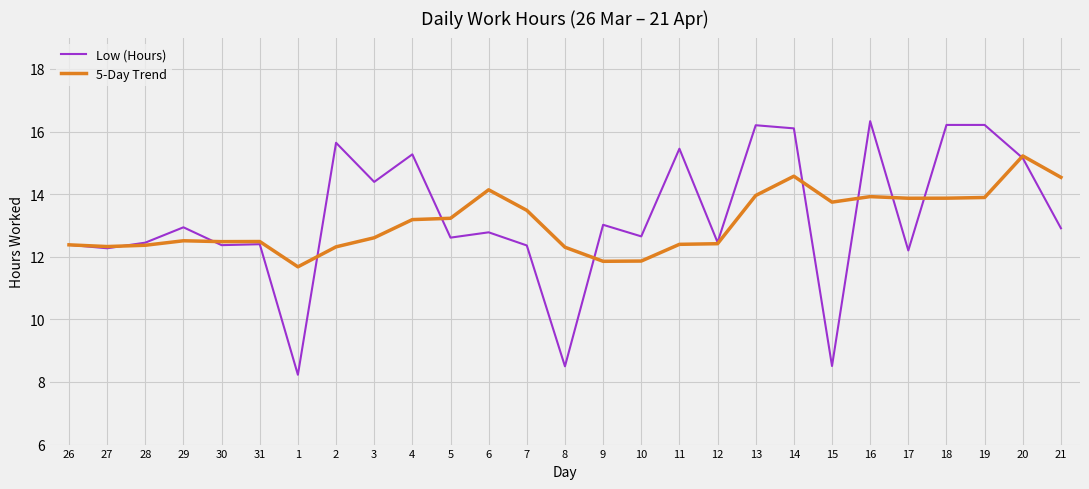

True or false: Low (Hours) has a value of 24.7 at 4.

False